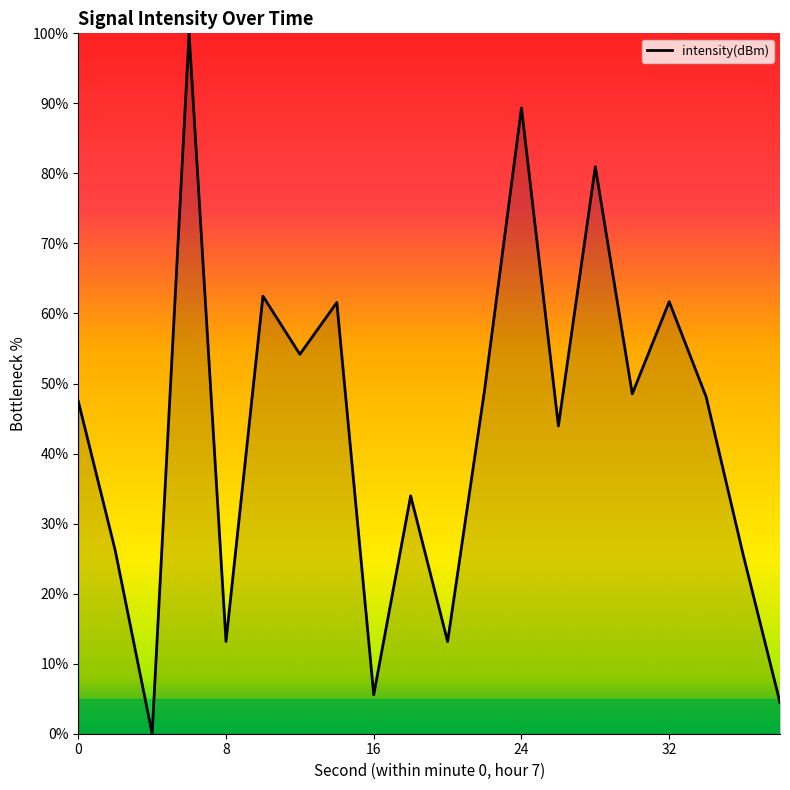

What is the difference between the maximum and minimum values?

100.0